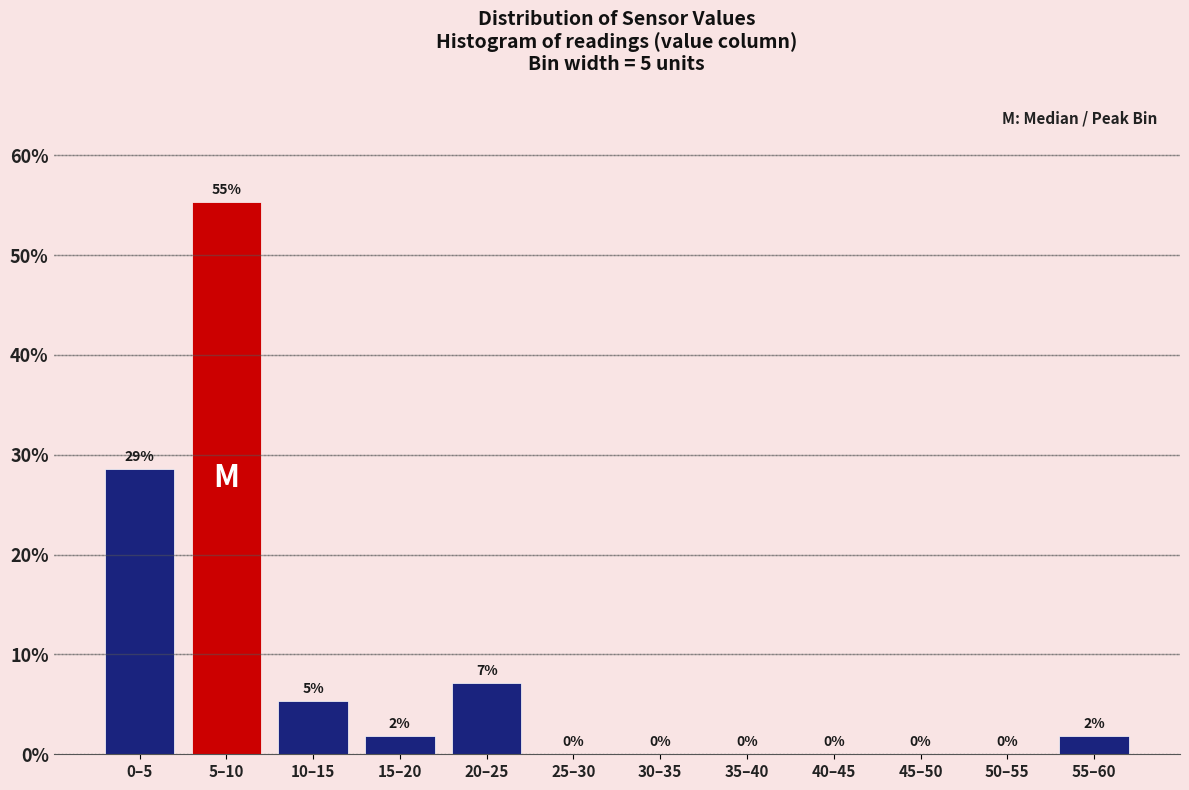

What is the greatest value displayed?

55.4